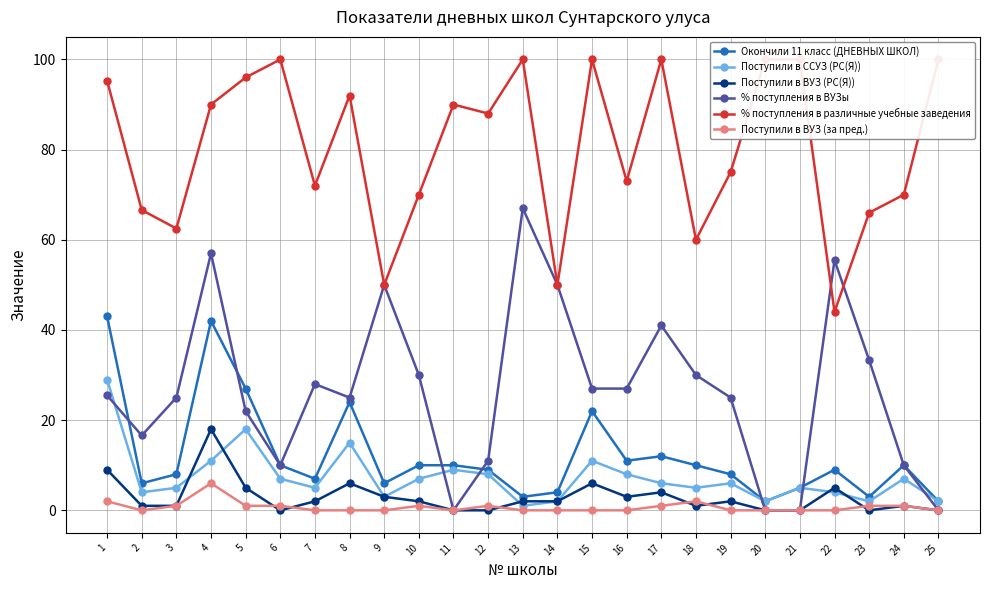

At which label does Поступили в ВУЗ (за пред.) reach its peak?

4